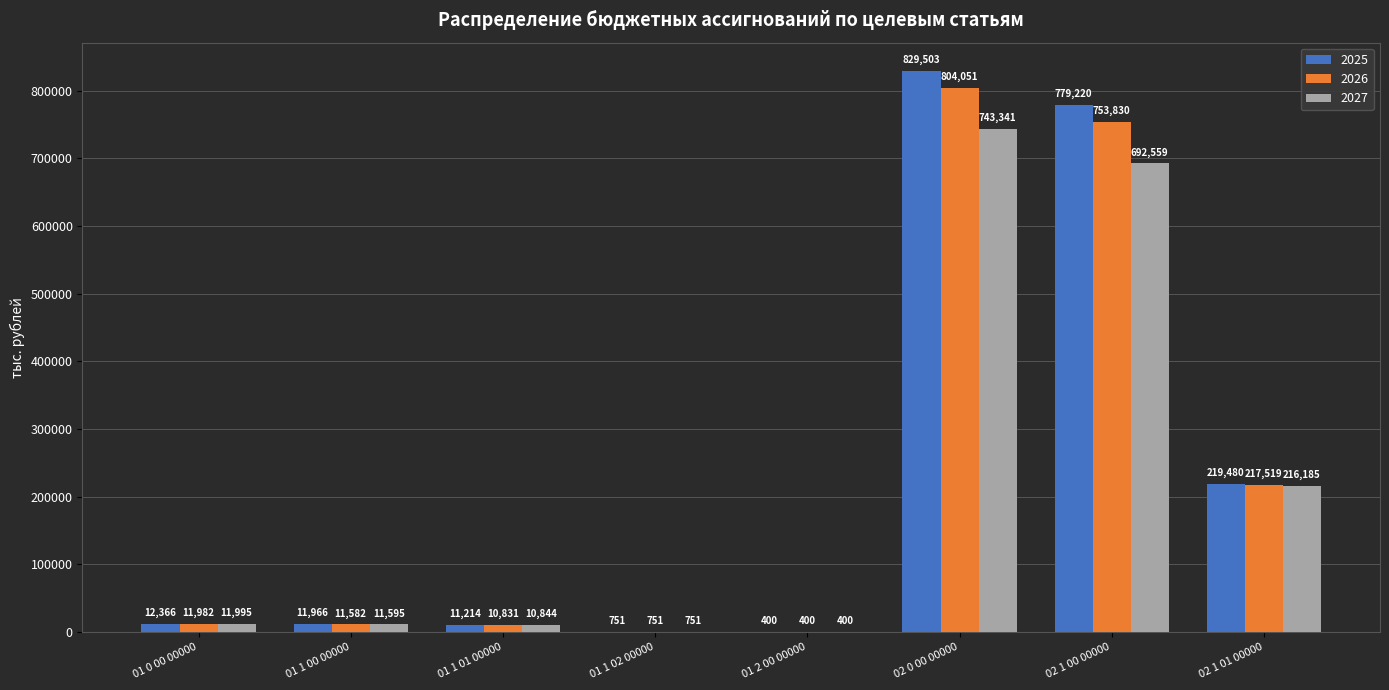

The 2026 series shows 753830.0 at 02 1 00 00000. True or false?

True